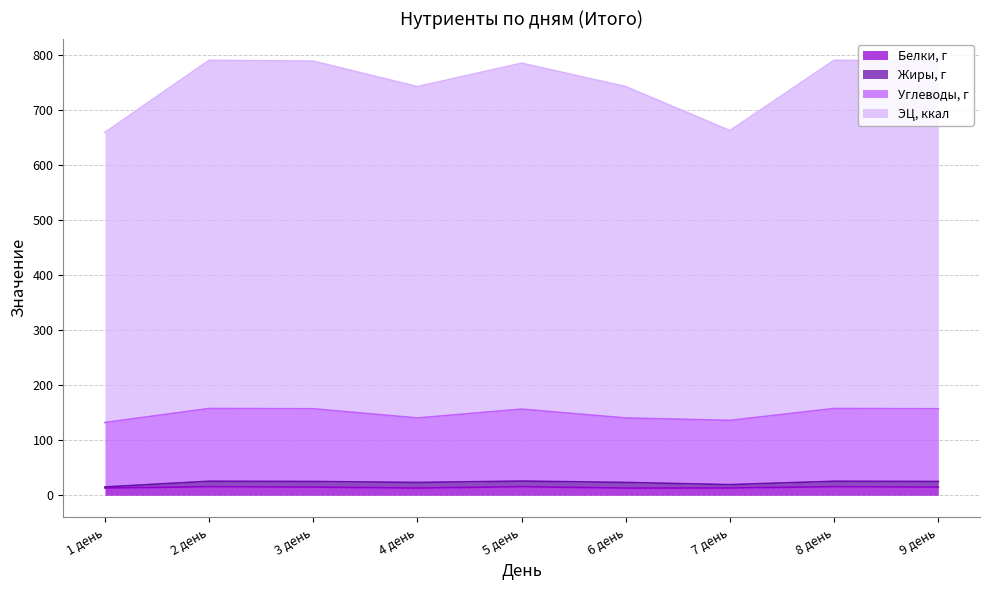

Where is ЭЦ, ккал nearest to the value 725?

4 день